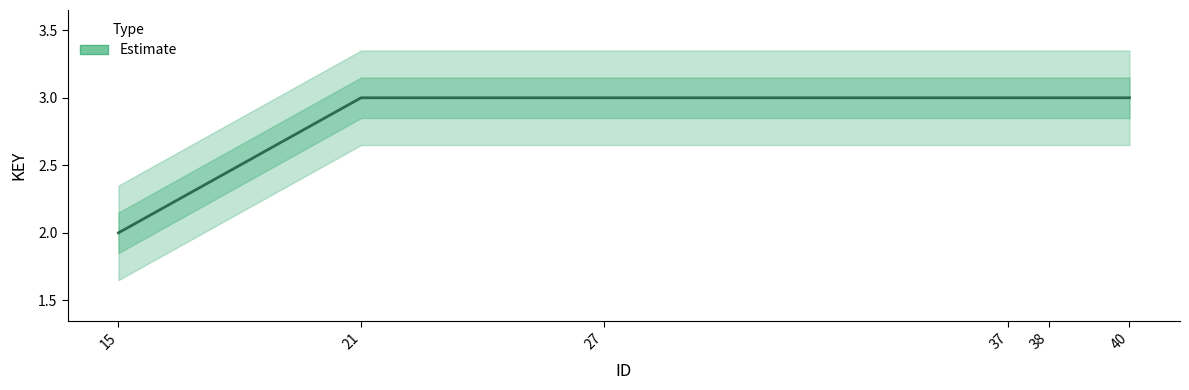

Rank the categories by value from highest to lowest.

21, 27, 37, 38, 40, 15